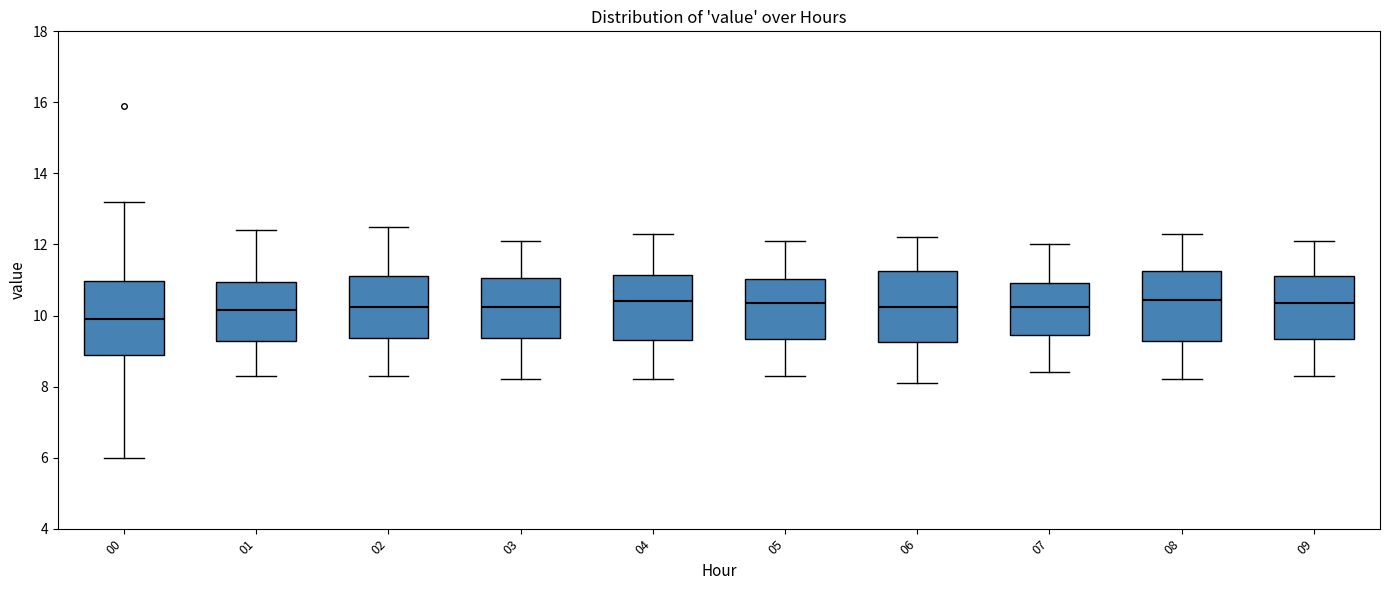

Where does the lower whisker of the box at x = 08 end on the y-axis? The values are not printed on the chart, so give them approximately, as read against the axis.

8.2